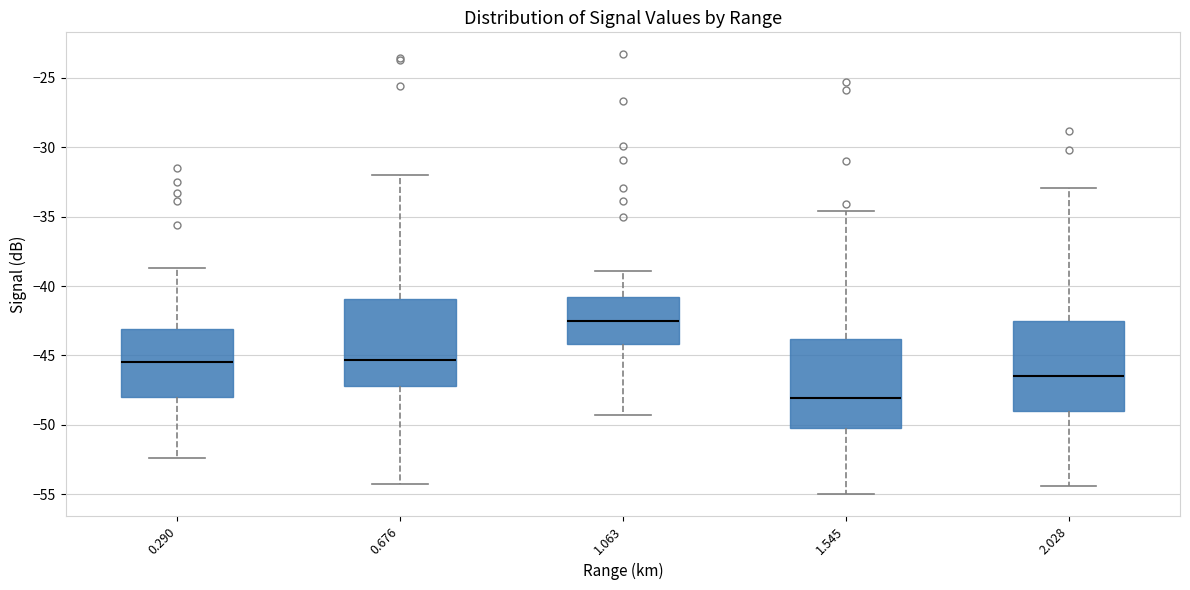

Which box's median line is the highest?

1.063